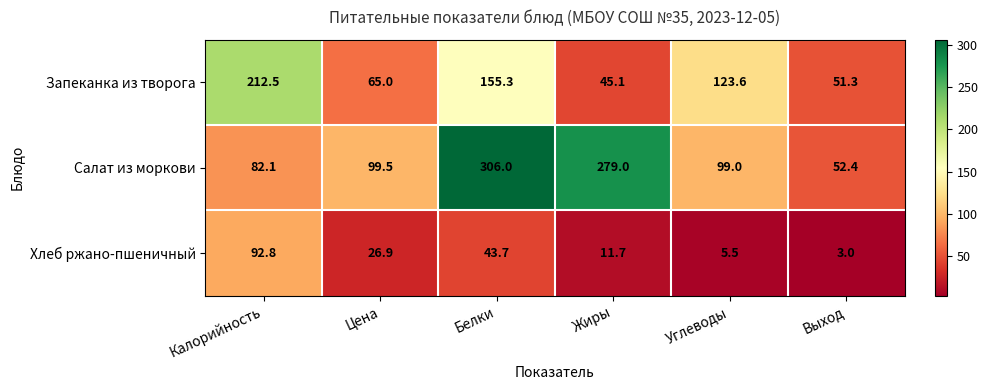

The Запеканка из творога series shows 89.6 at Выход. True or false?

False